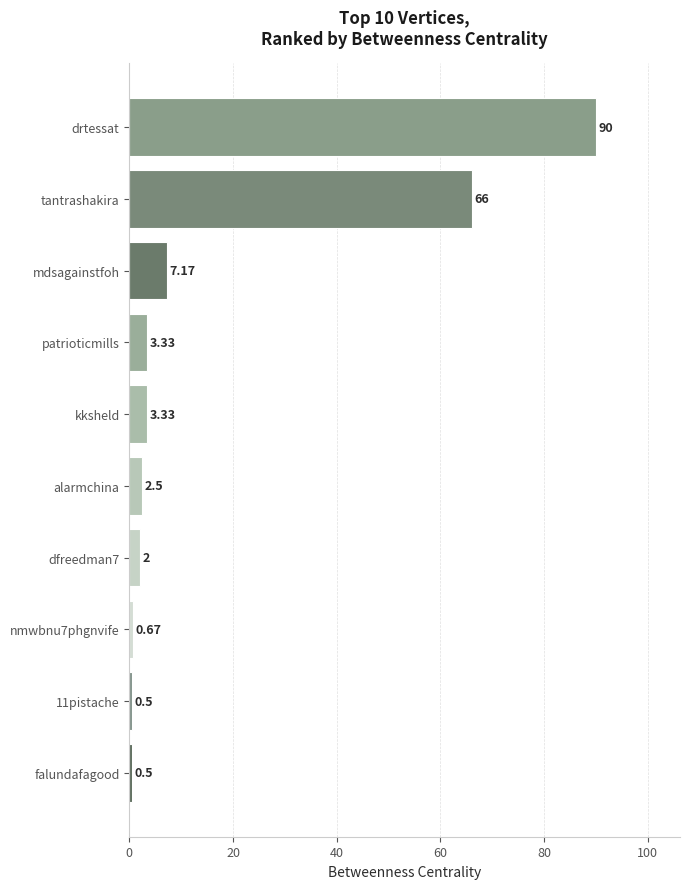

What is the label of the 3rd bar from the top?

mdsagainstfoh